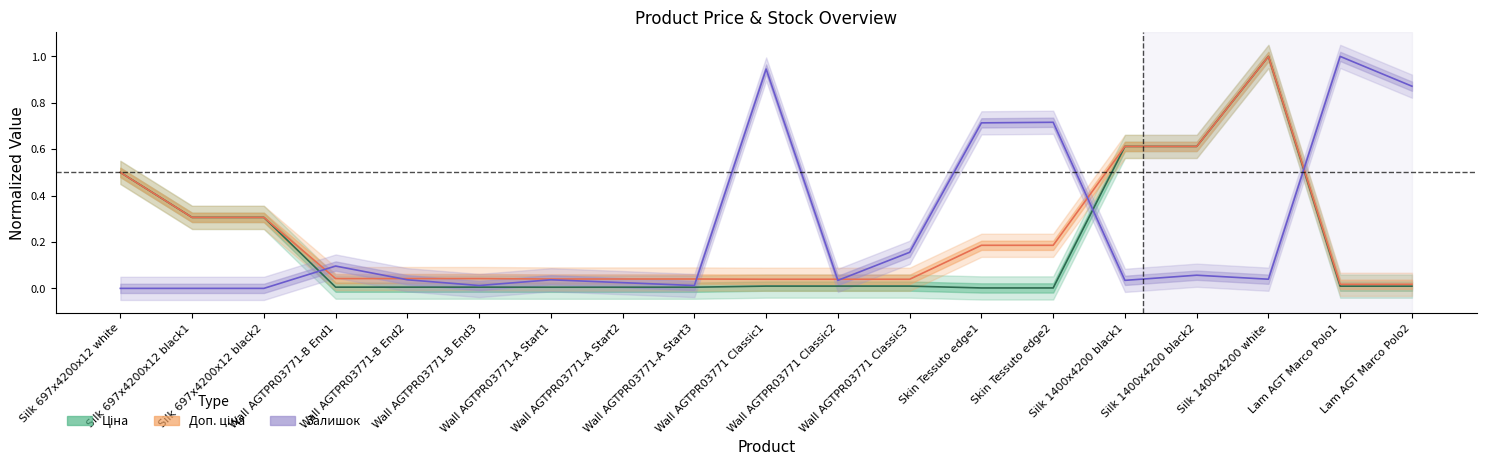

At which category does Доп. ціна reach its first local peak?

Silk 1400x4200 white